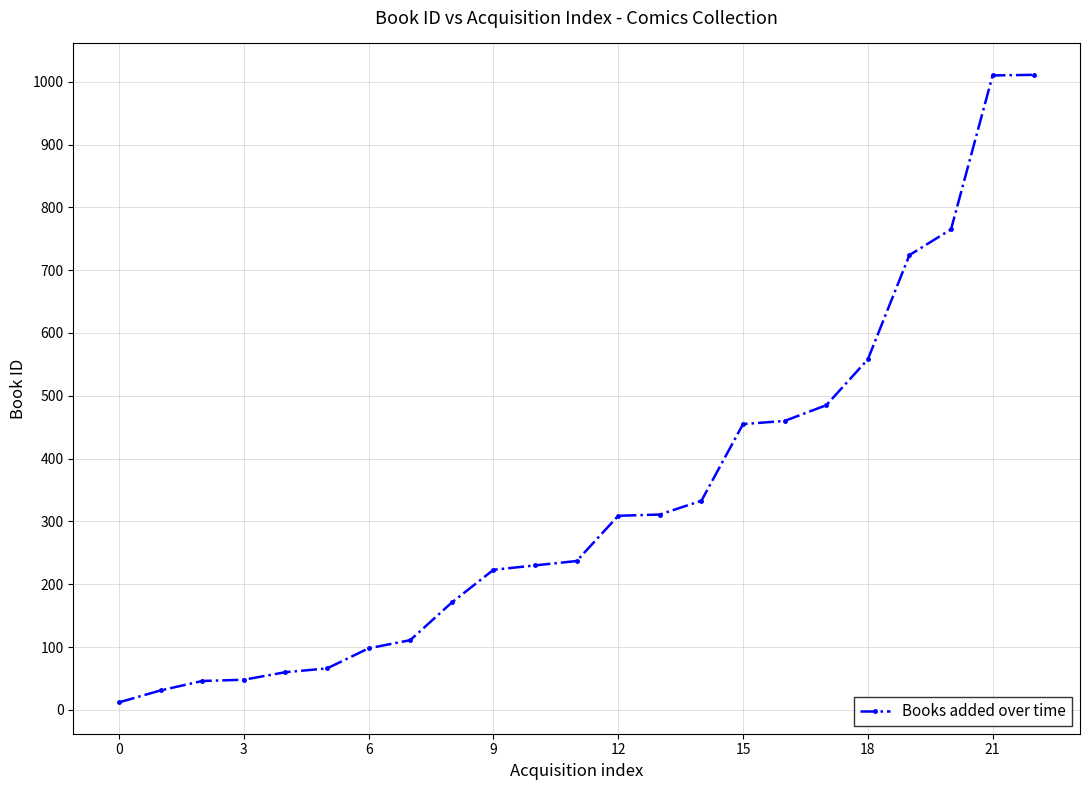

What is the greatest value displayed?

1011